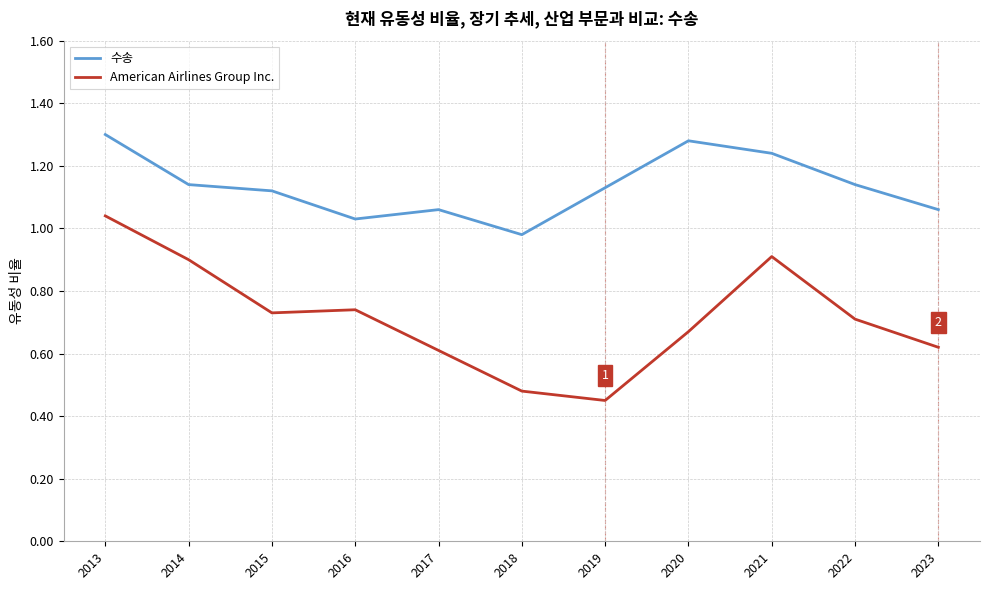

What is the sum of all 수송 values?

12.5